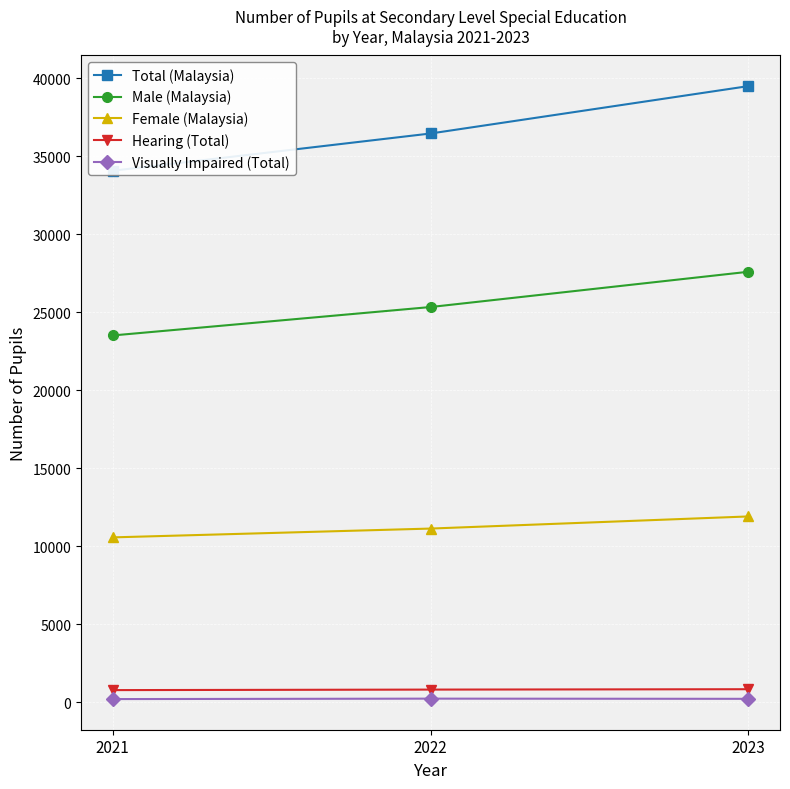

What is the value of the Total (Malaysia) point at the 2nd from the left?

36459